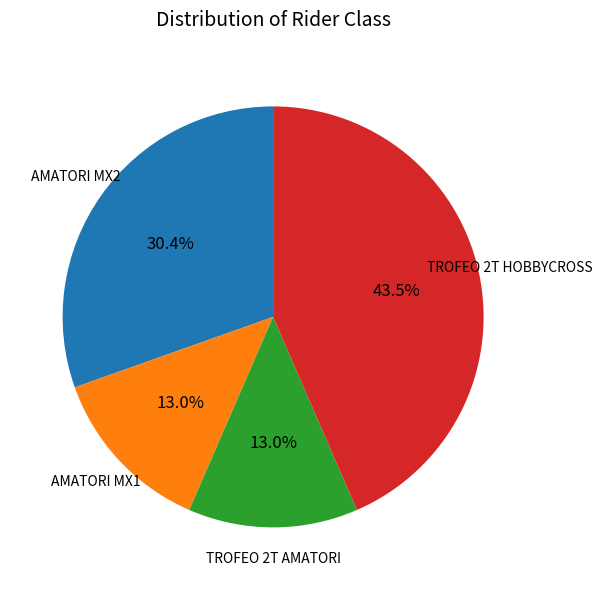

To the nearest percent, what is the average slice percentage?

25%